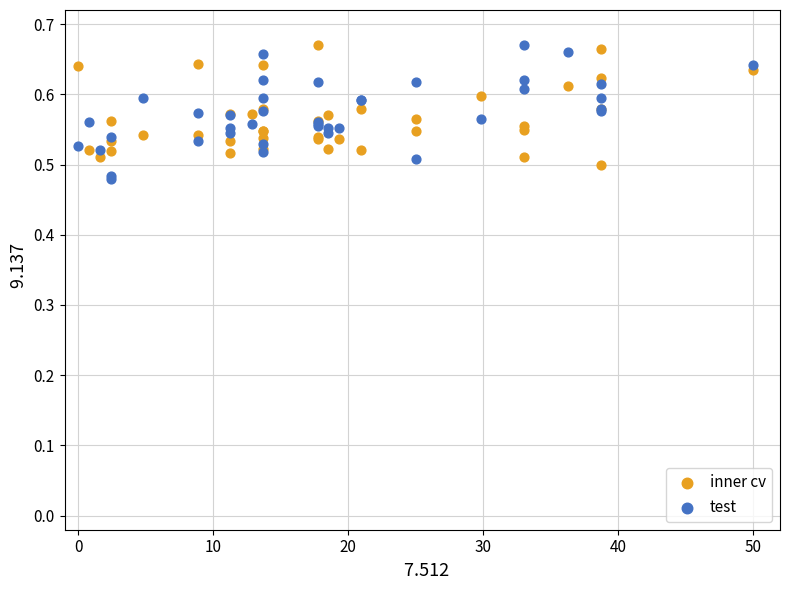

What is the X range (max minus min) for the scatter plot?

50.0